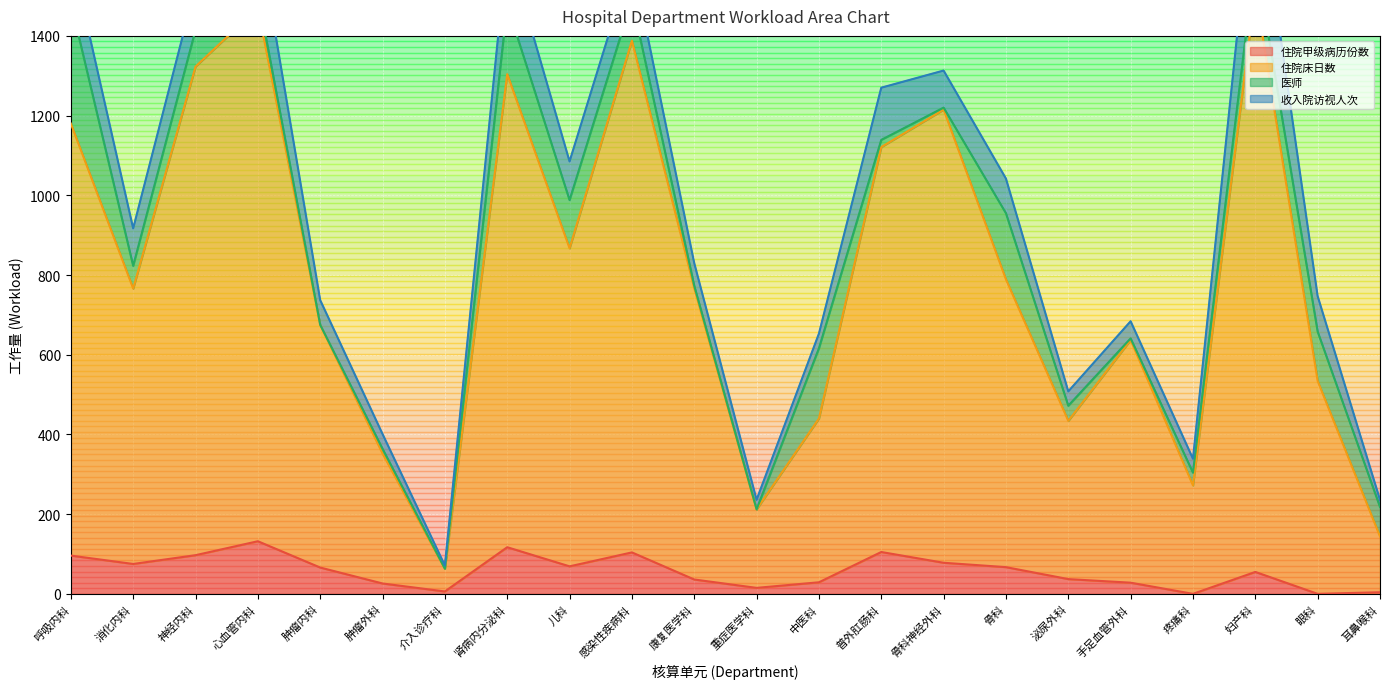

What is the maximum value for 住院床日数?

1514